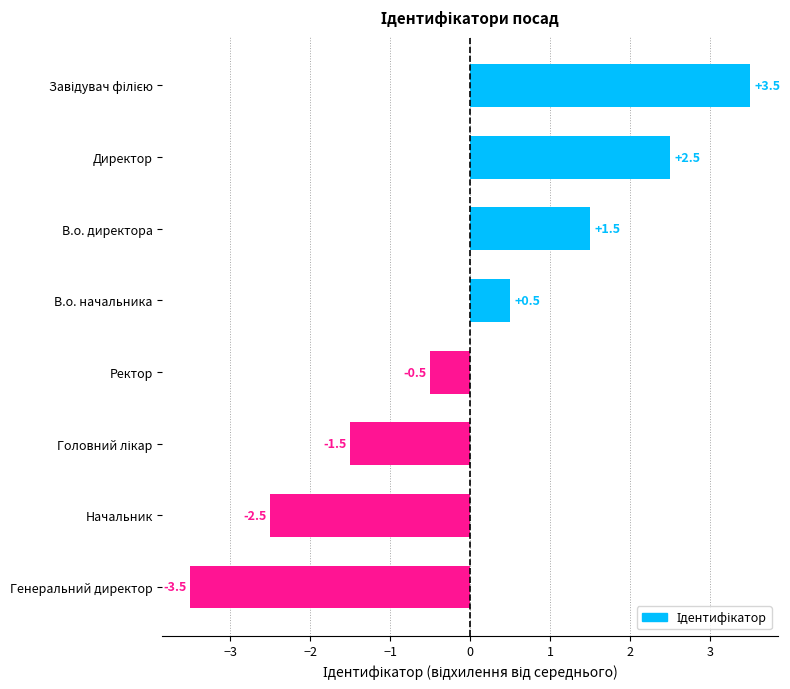

What is the difference between the maximum and second lowest values?

6.0